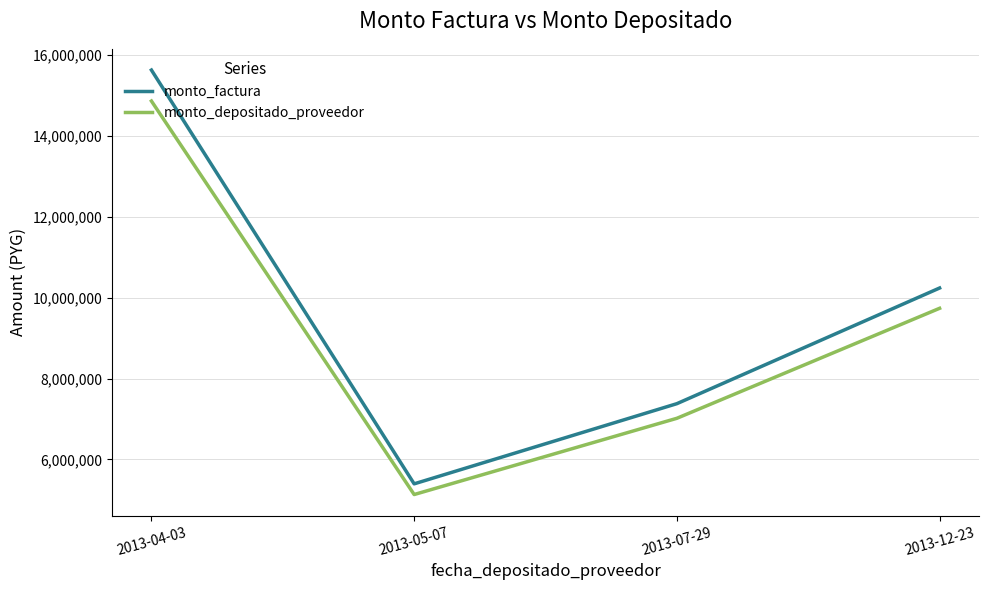

Reading left to right, what are all the values shown in this chart?

monto_factura: 2013-04-03=15630000	2013-05-07=5395000	2013-07-29=7378000	2013-12-23=10239000
monto_depositado_proveedor: 2013-04-03=14863845	2013-05-07=5130546	2013-07-29=7016344	2013-12-23=9737103